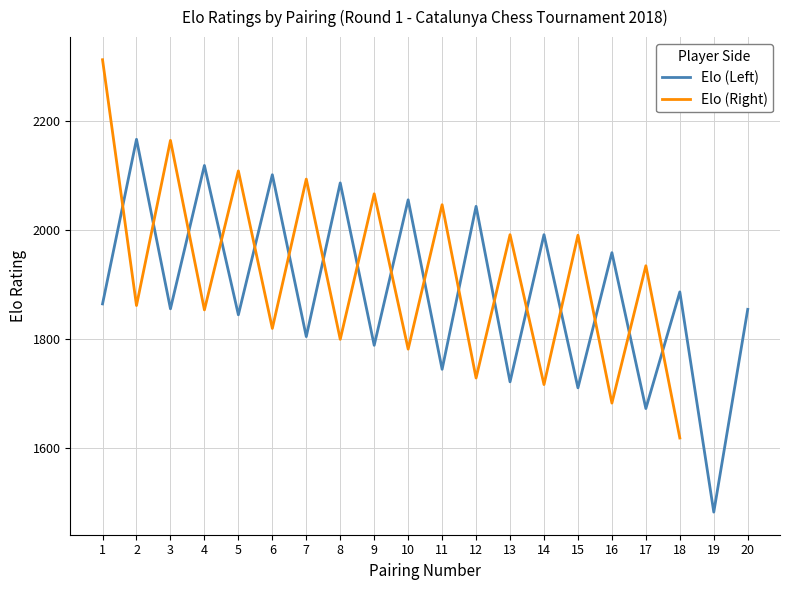

Rank the categories by value from lowest to highest.

19, 17, 15, 13, 11, 9, 7, 5, 20, 3, 1, 18, 16, 14, 12, 10, 8, 6, 4, 2